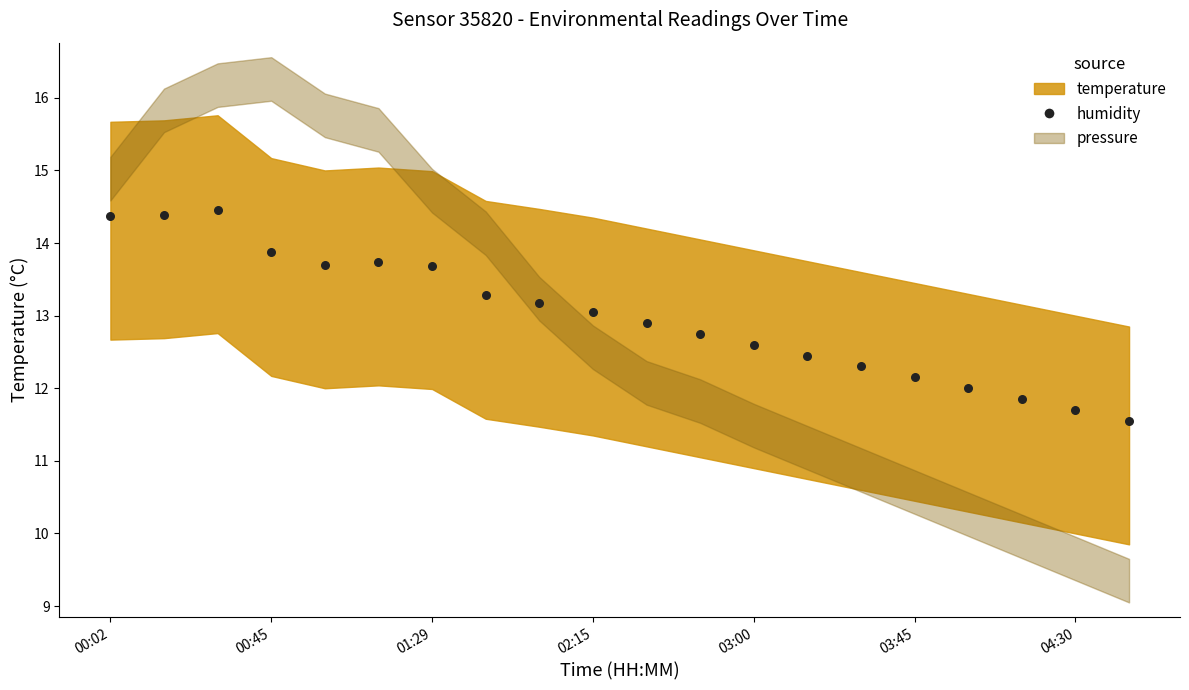

What is the range of Y values (max minus min)?

2.9